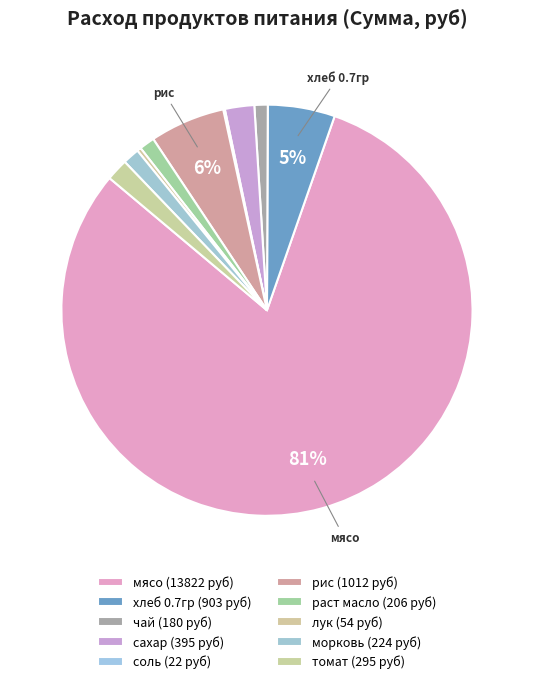

To the nearest percent, what is the average slice percentage?

10%